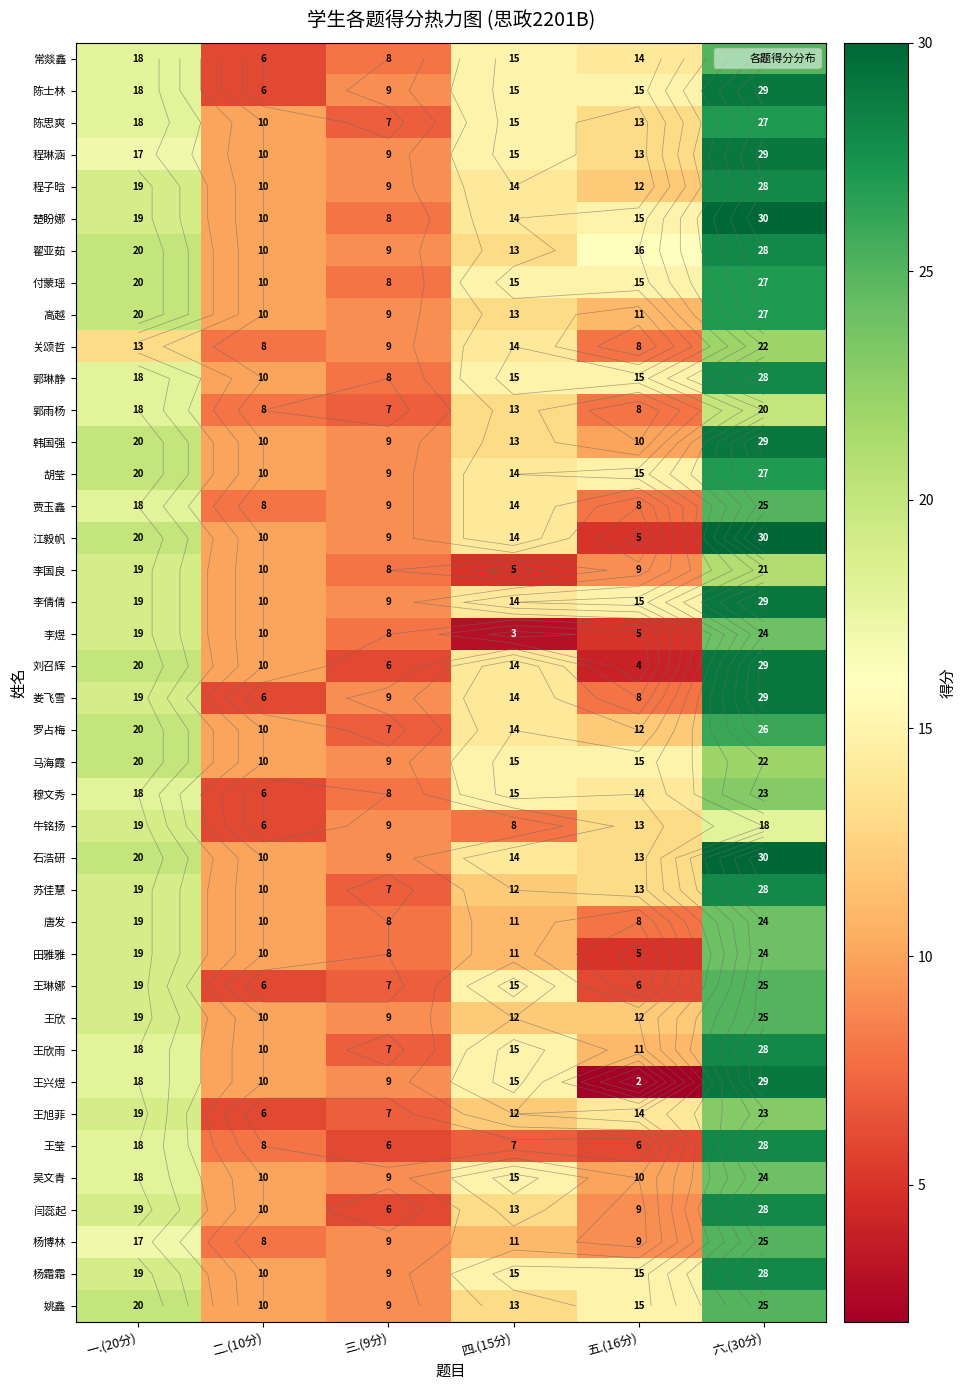

What is the maximum value shown in the chart?

30